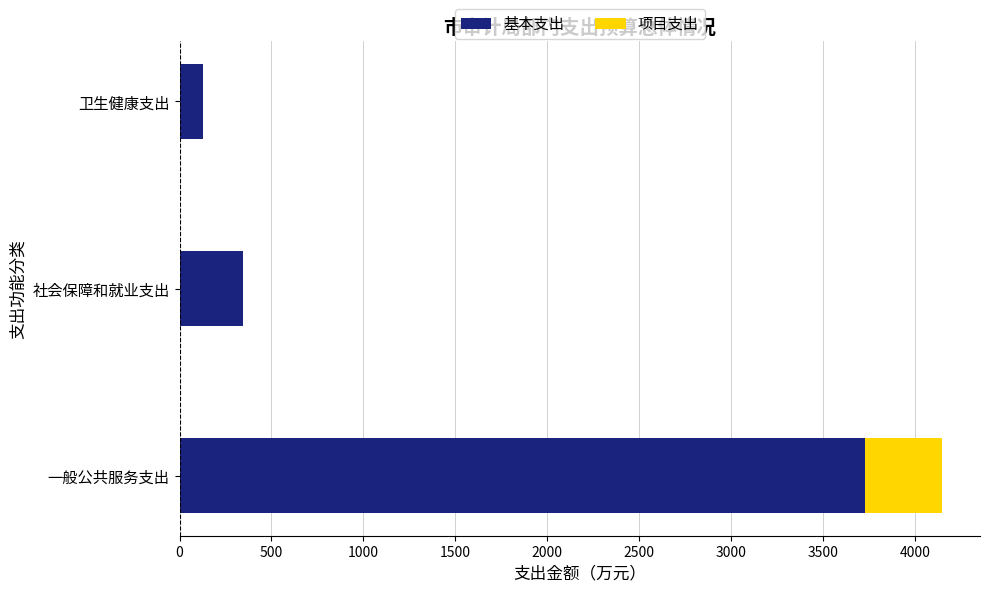

The value of 基本支出 at 一般公共服务支出 is 3726.0. True or false?

True